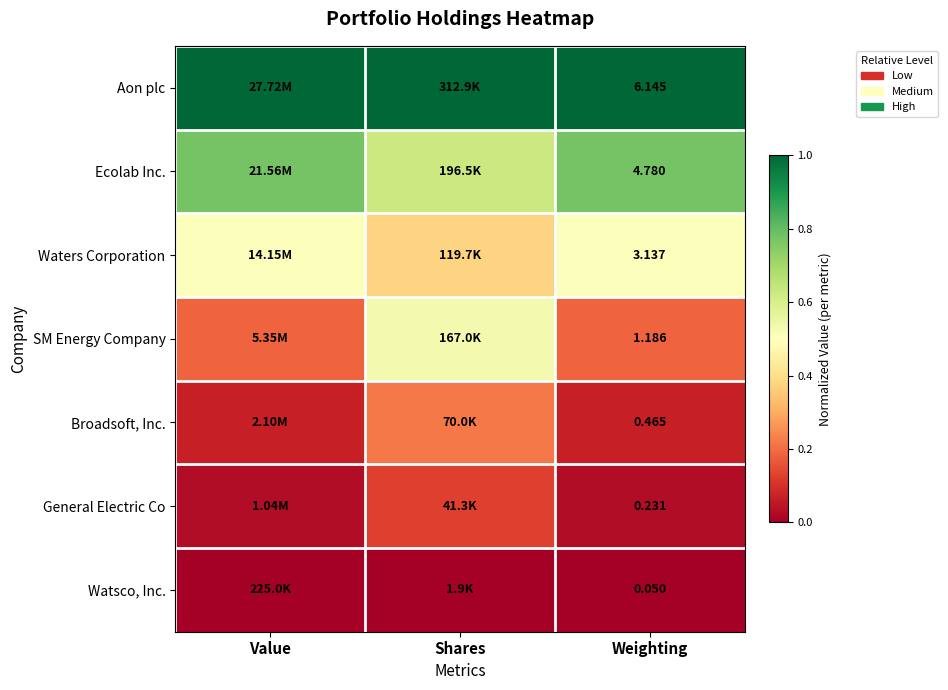

At how many categories does at least one series exceed 0?

3